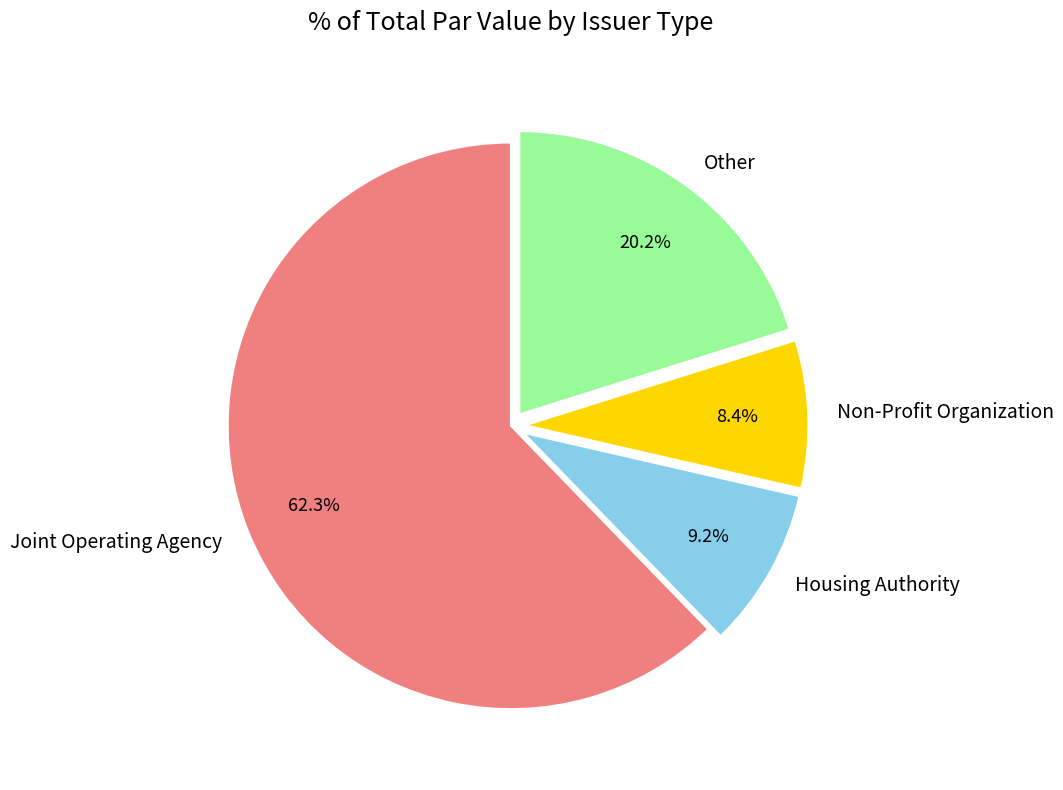

What percentage is the Joint Operating Agency slice, to the nearest percent?

62%